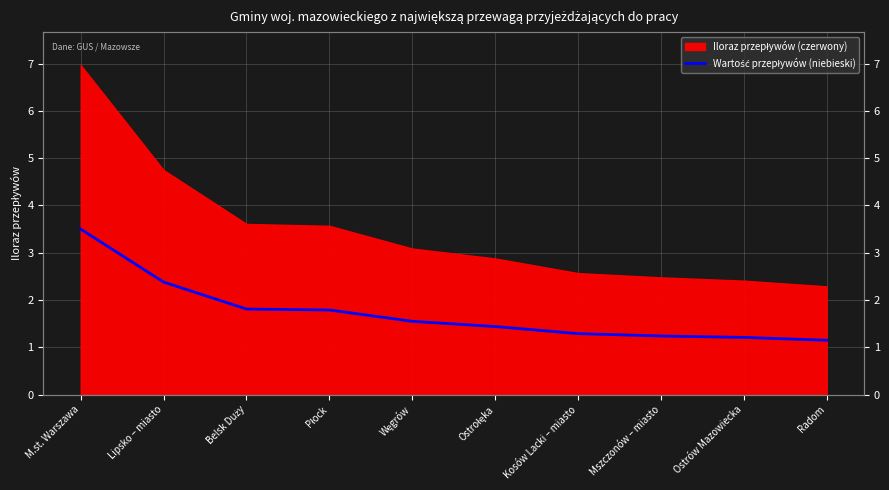

Approximately how many times larger is the value at Belsk Duży compared to M.st. Warszawa?

0.5